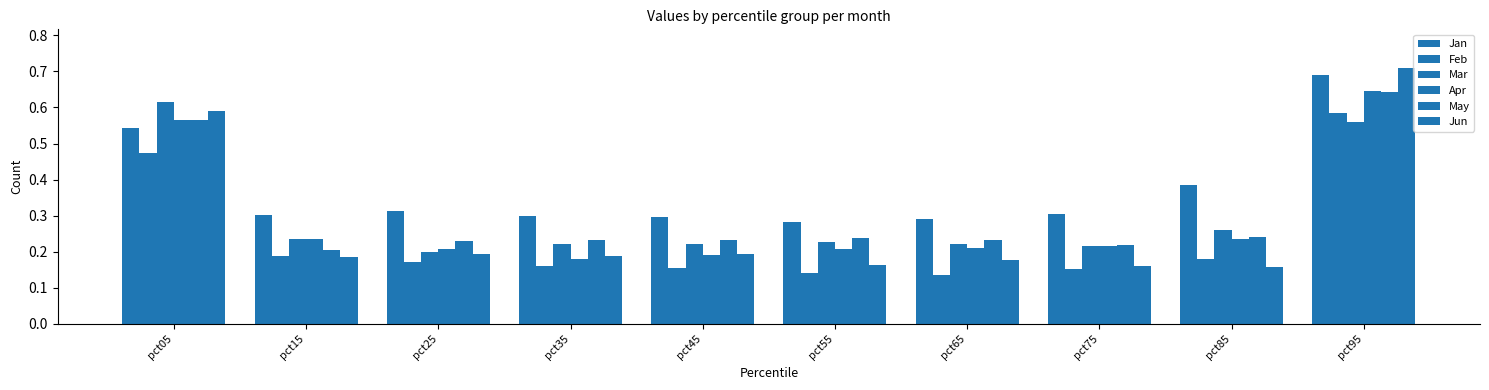

What is the average value of the Jun series?

0.3